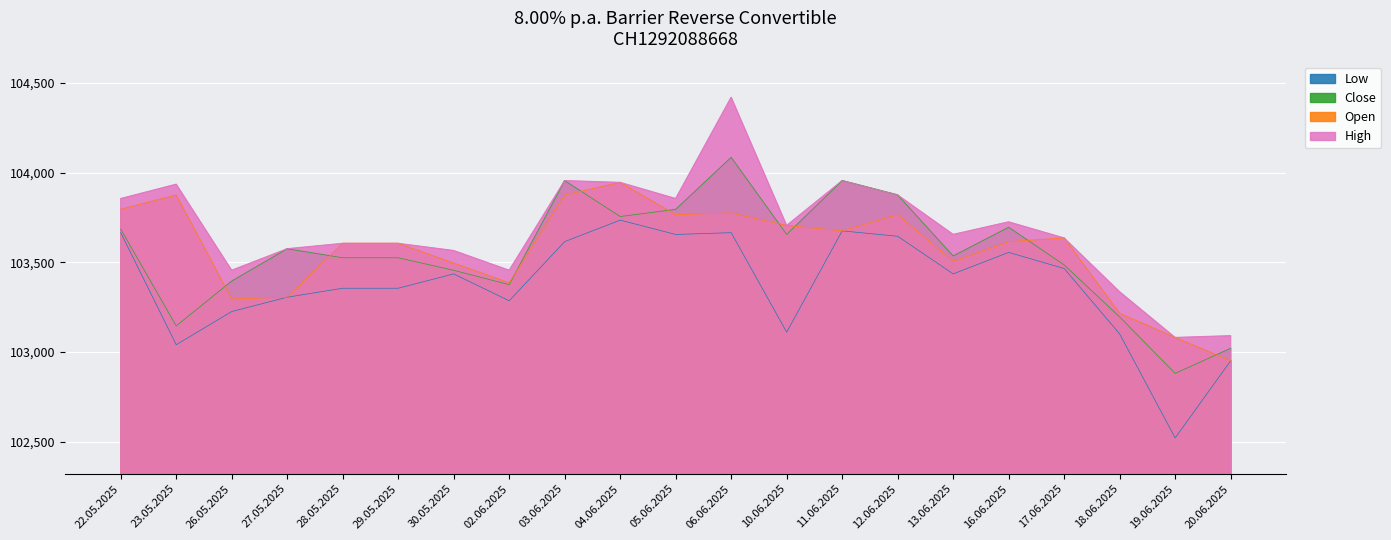

List the labels in order of Low value, largest first.

04.06.2025, 11.06.2025, 22.05.2025, 06.06.2025, 05.06.2025, 12.06.2025, 03.06.2025, 16.06.2025, 17.06.2025, 30.05.2025, 13.06.2025, 28.05.2025, 29.05.2025, 27.05.2025, 02.06.2025, 26.05.2025, 10.06.2025, 18.06.2025, 23.05.2025, 20.06.2025, 19.06.2025